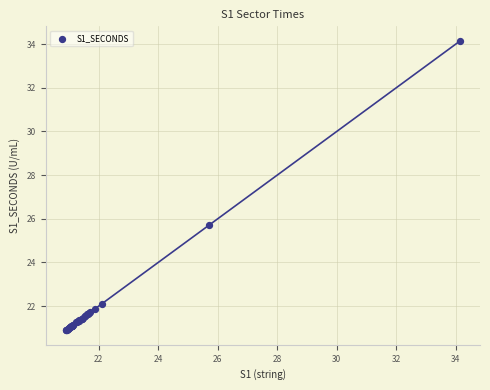

What Y value in the scatter plot is closest to 27?

25.7